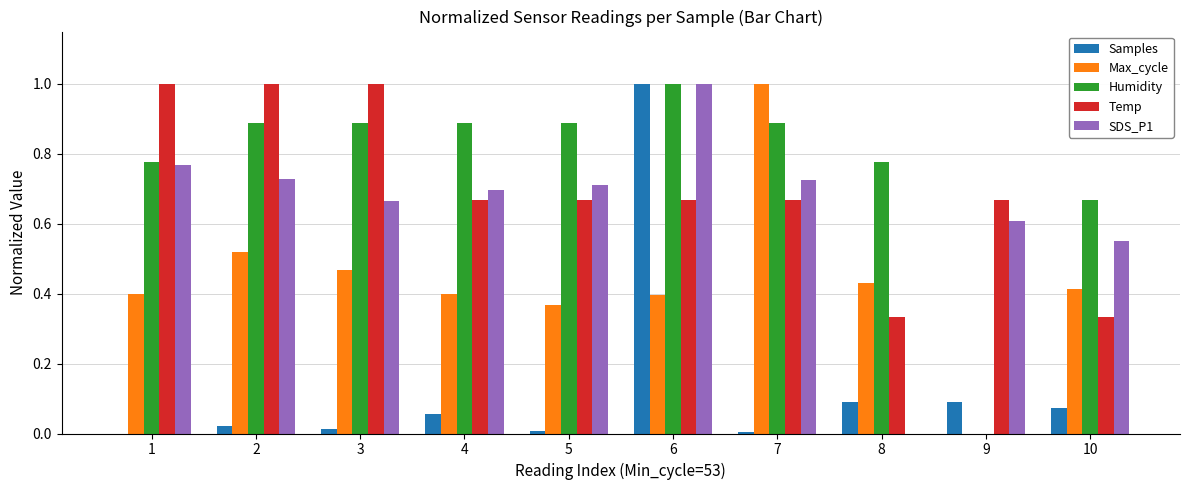

Is the value of Humidity at 5 greater than the value of Temp at 4?

Yes